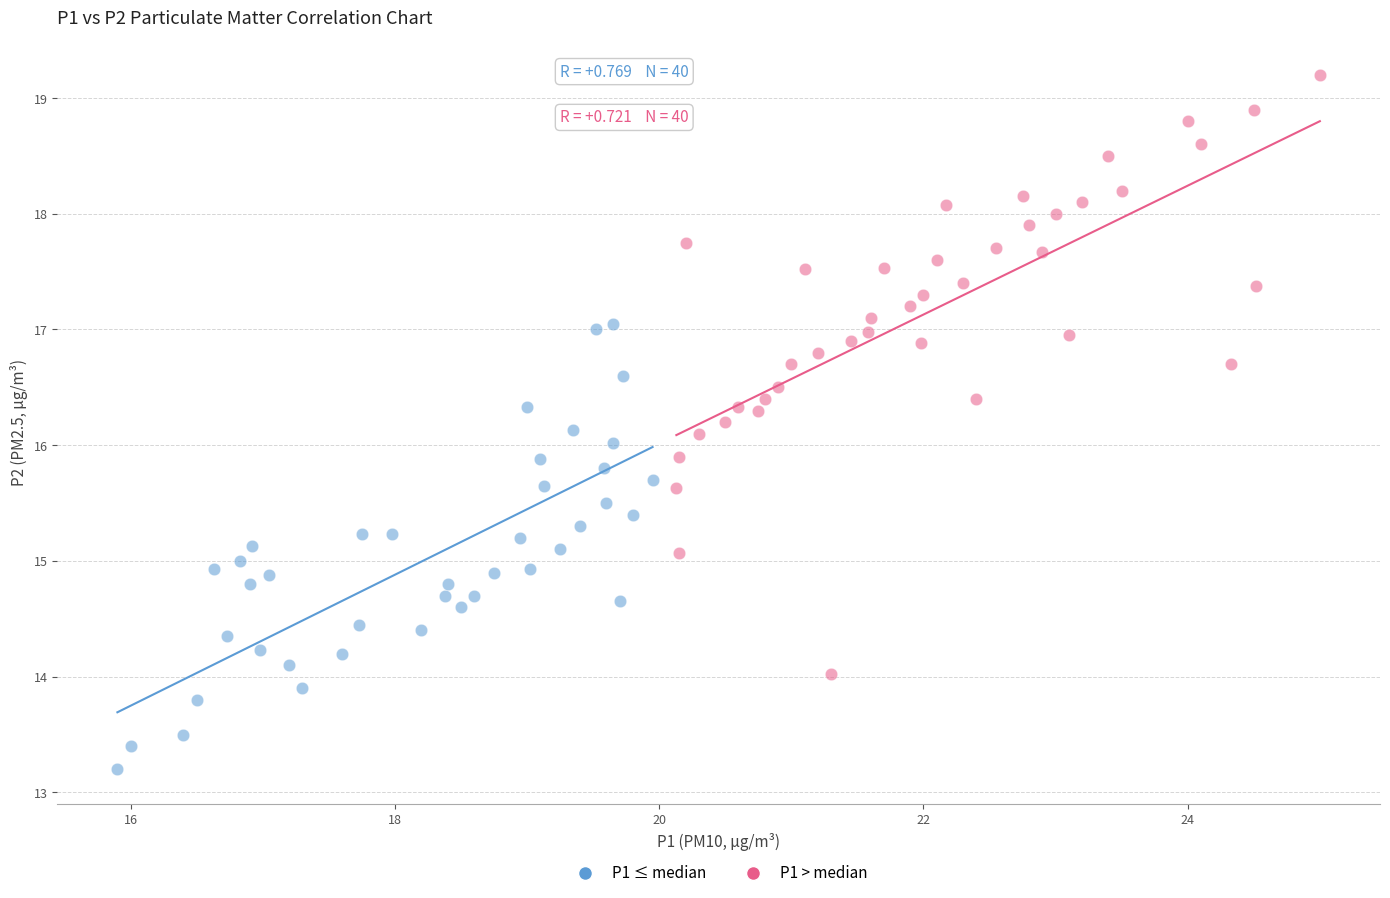

Which series reaches the minimum Y coordinate?

P1 ≤ median